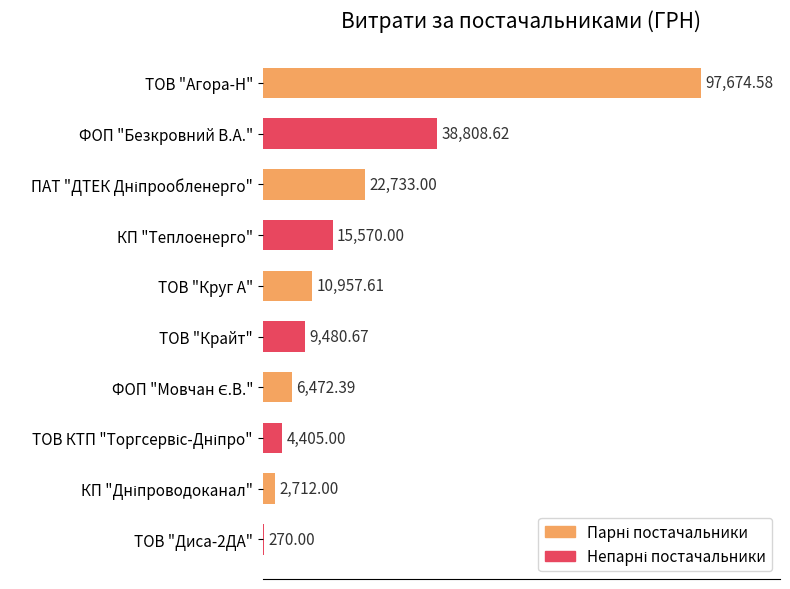

How many series are shown in this chart?

1